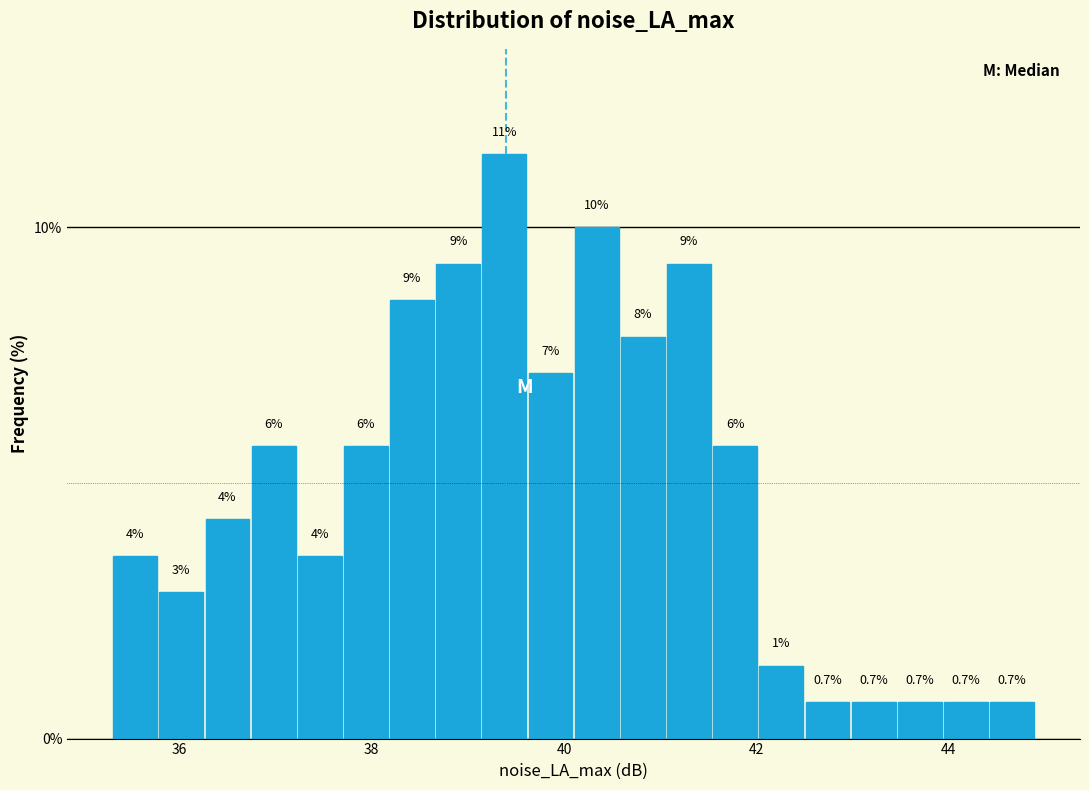

Read against the x-axis, roughly where is the centre of the tallest bar?

39.4